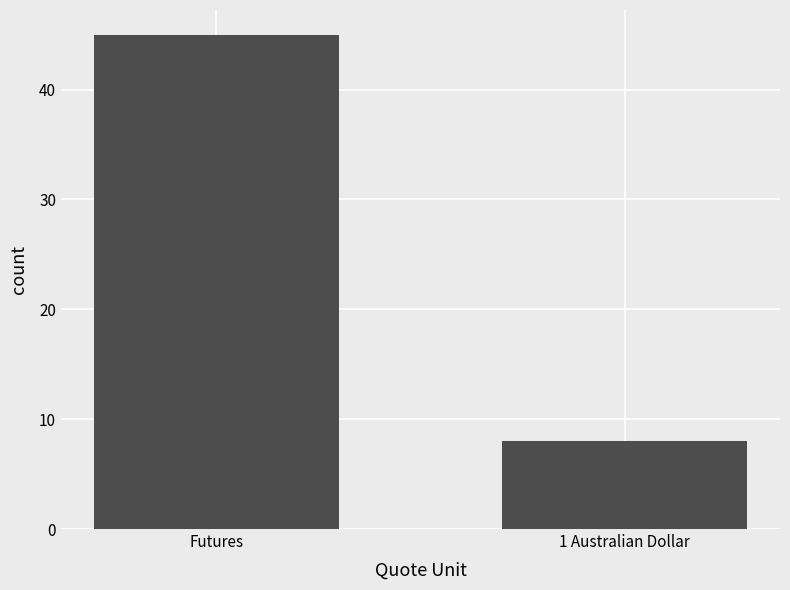

True or false: the data shows 8 at 1 Australian Dollar.

True